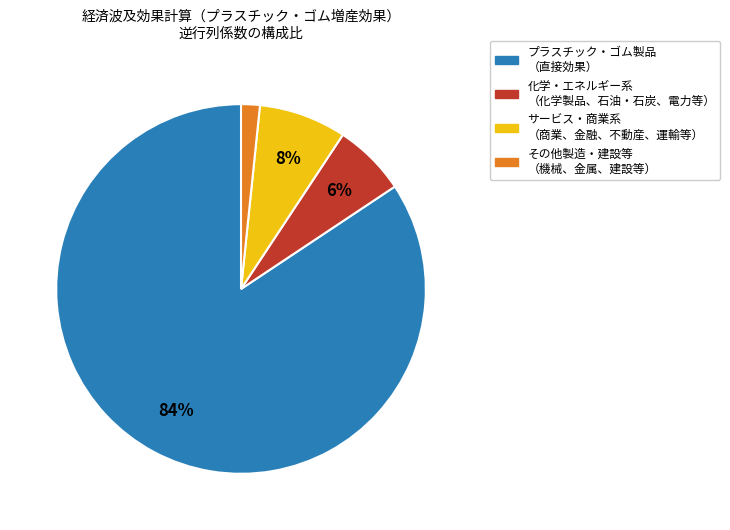

To the nearest percent, what is the average slice percentage?

25%